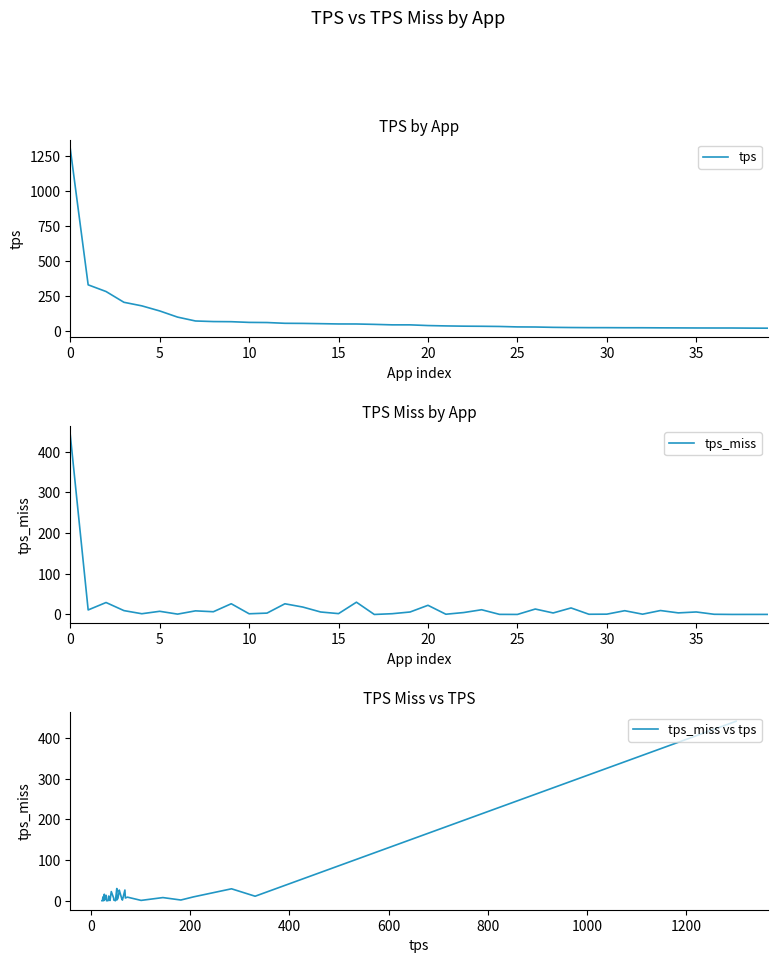

What is the maximum value for tps?

1300.6